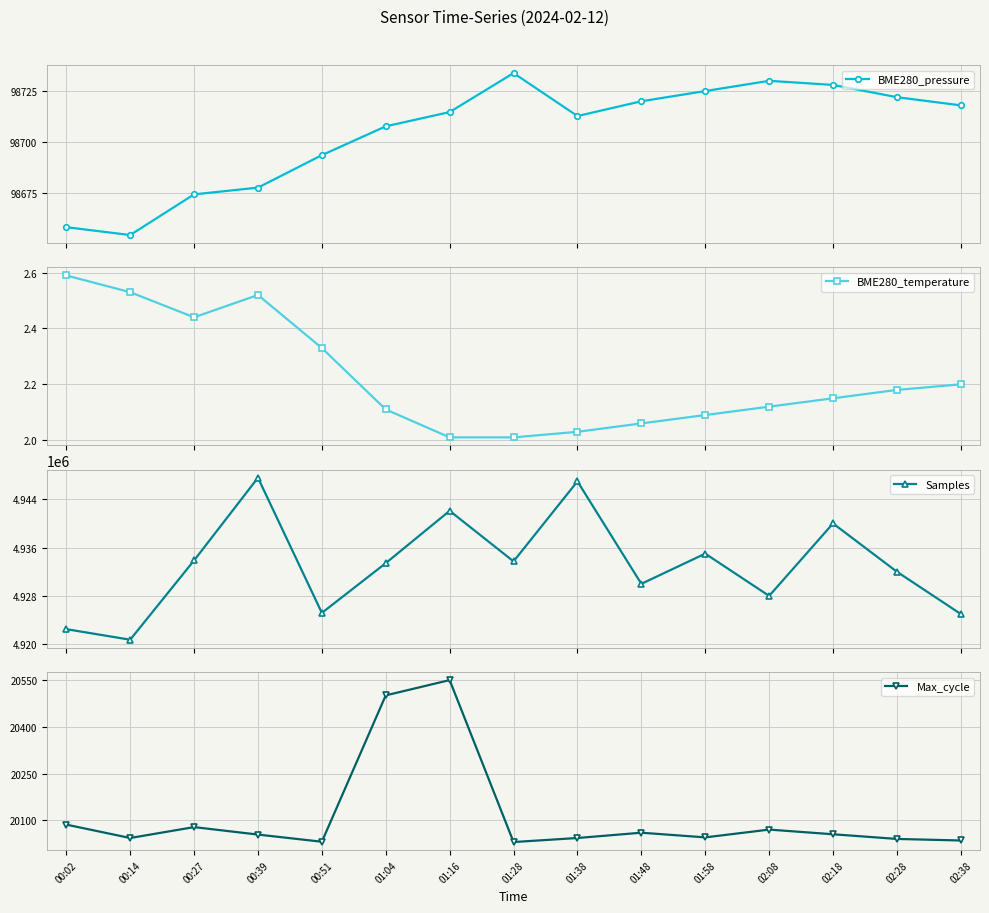

What is the sum of the BME280_pressure values at 02:28 and 00:51?

197415.7